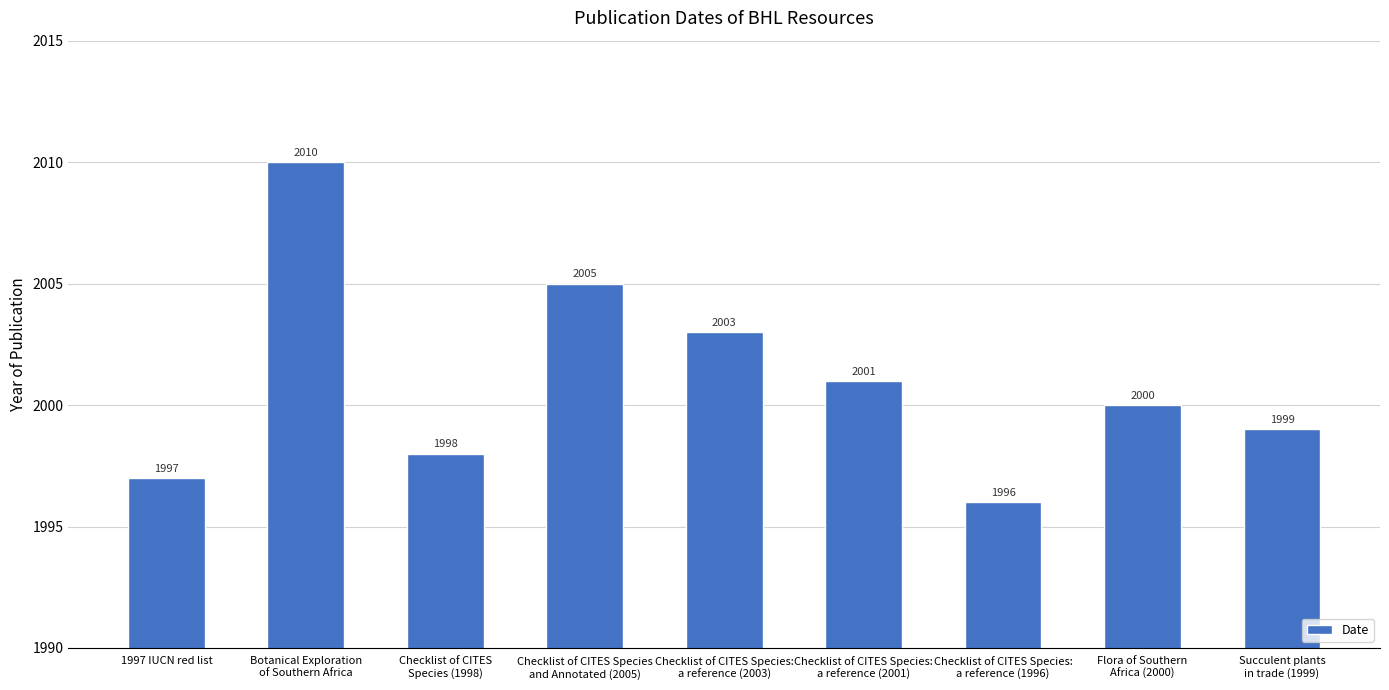

What is the minimum value shown in the chart?

1996